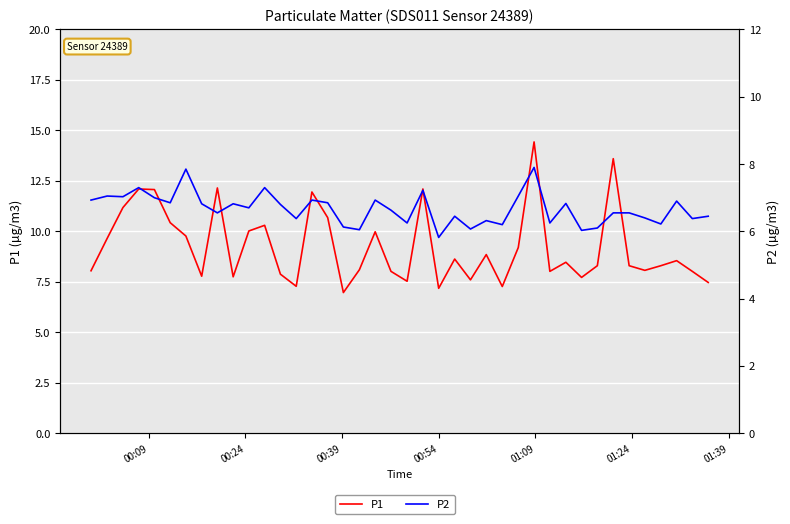

Rank the series by their maximum value, from lowest to highest.

P2, P1